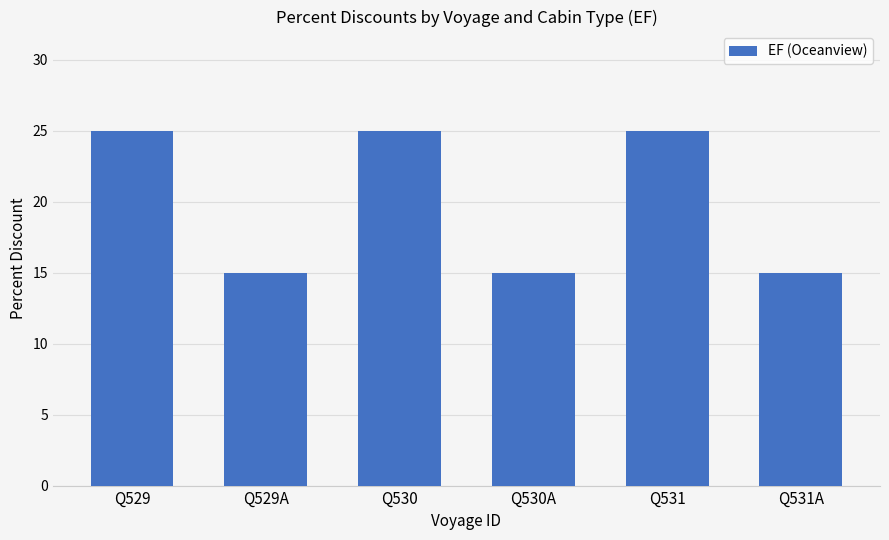

How many distinct data groups are displayed?

1